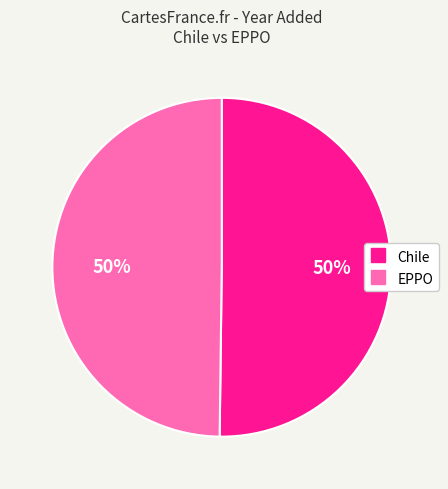

To the nearest percent, what is the combined percentage of Chile and EPPO?

100%